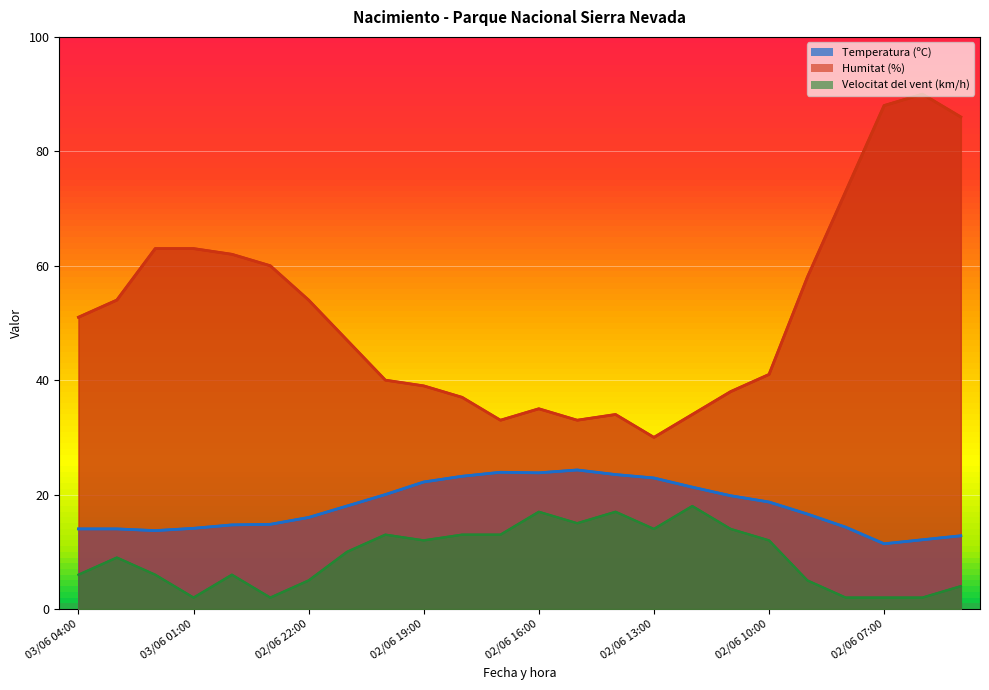

List the labels in order of Temperatura (ºC) value, smallest first.

02/06 07:00, 02/06 06:00, 02/06 05:00, 03/06 02:00, 03/06 04:00, 03/06 03:00, 03/06 01:00, 02/06 08:00, 03/06 00:00, 02/06 23:00, 02/06 22:00, 02/06 09:00, 02/06 21:00, 02/06 10:00, 02/06 11:00, 02/06 20:00, 02/06 12:00, 02/06 19:00, 02/06 13:00, 02/06 18:00, 02/06 14:00, 02/06 16:00, 02/06 17:00, 02/06 15:00